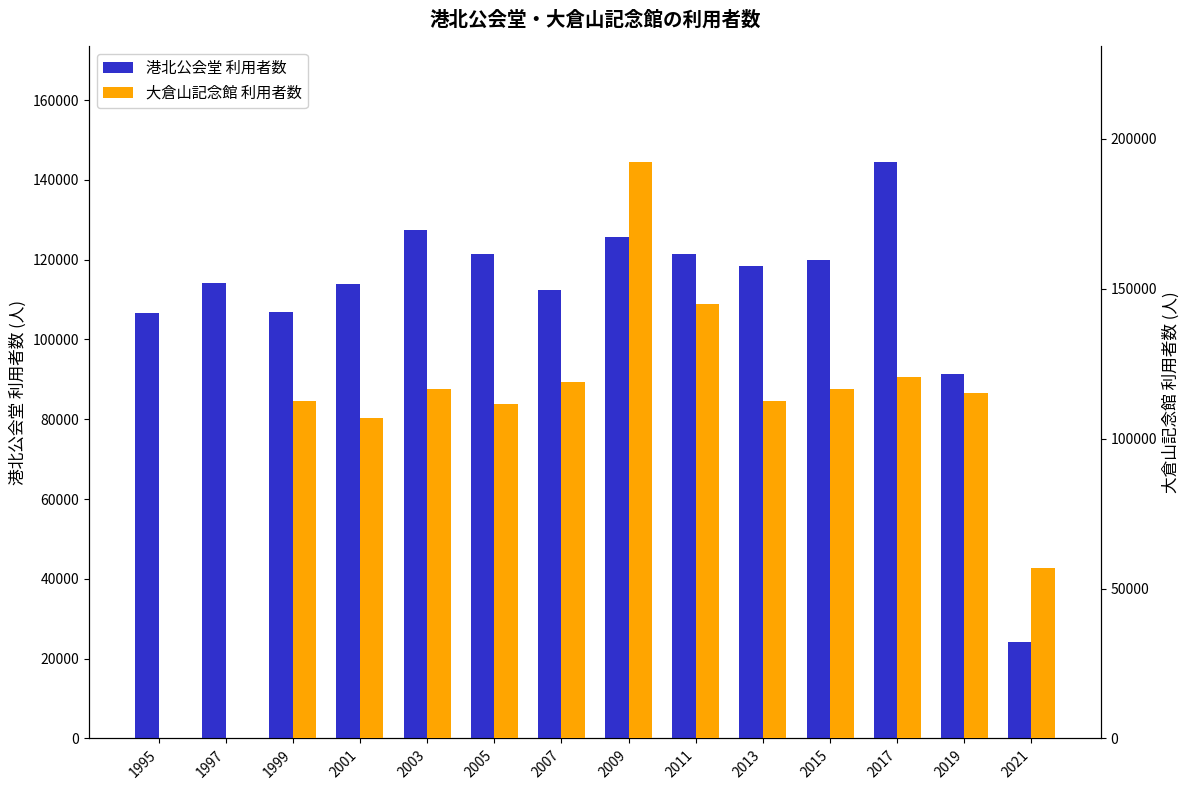

Rank the categories by 大倉山記念館 利用者数 value from lowest to highest.

1995, 1997, 2021, 2001, 2005, 1999, 2013, 2019, 2003, 2015, 2007, 2017, 2011, 2009